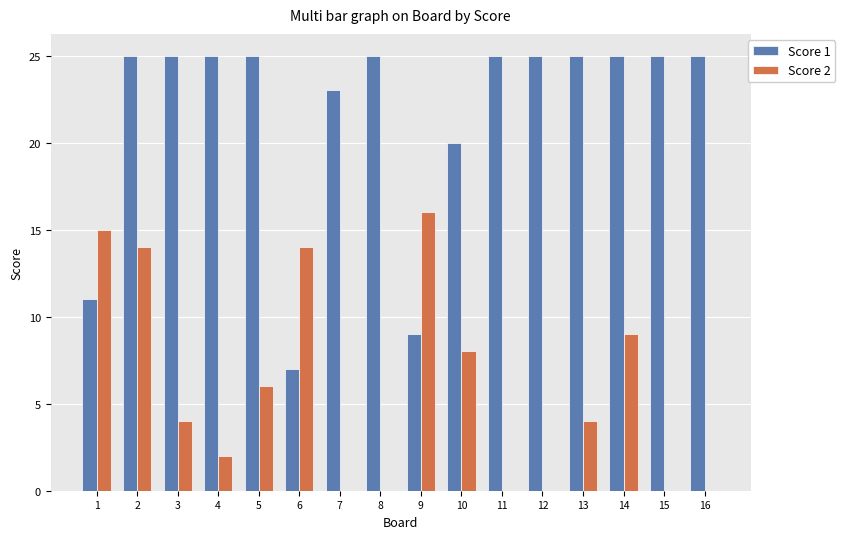

Which series has the largest range (max minus min)?

Score 1